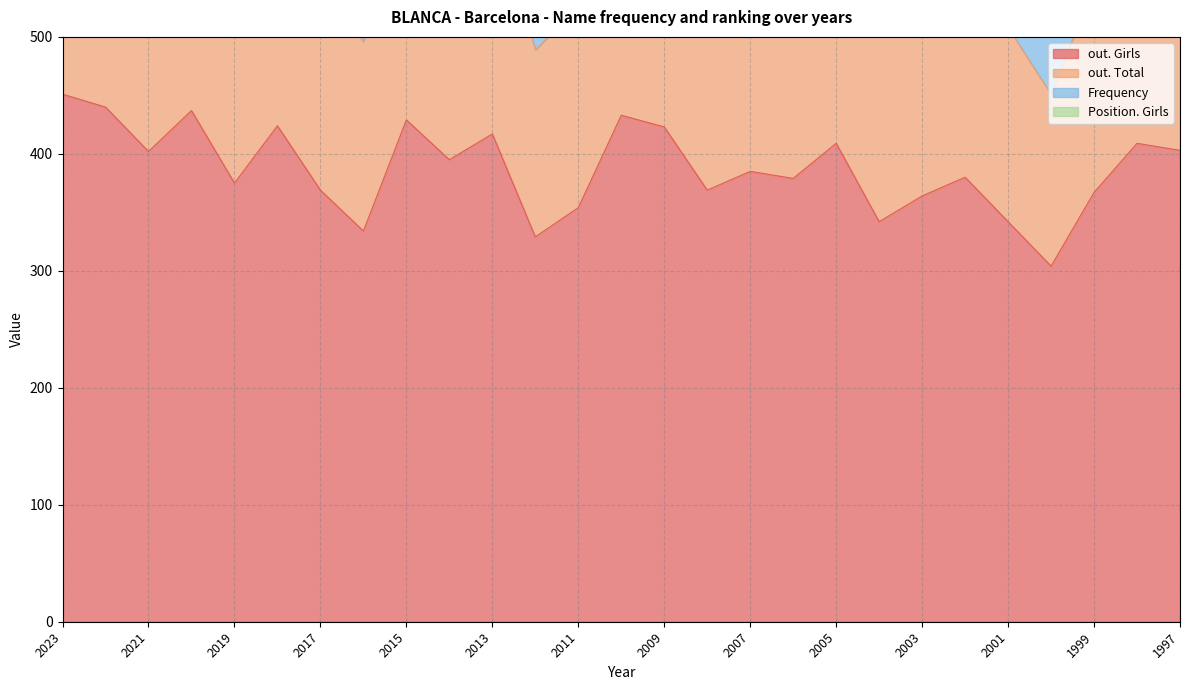

How many data points does each series have?

27